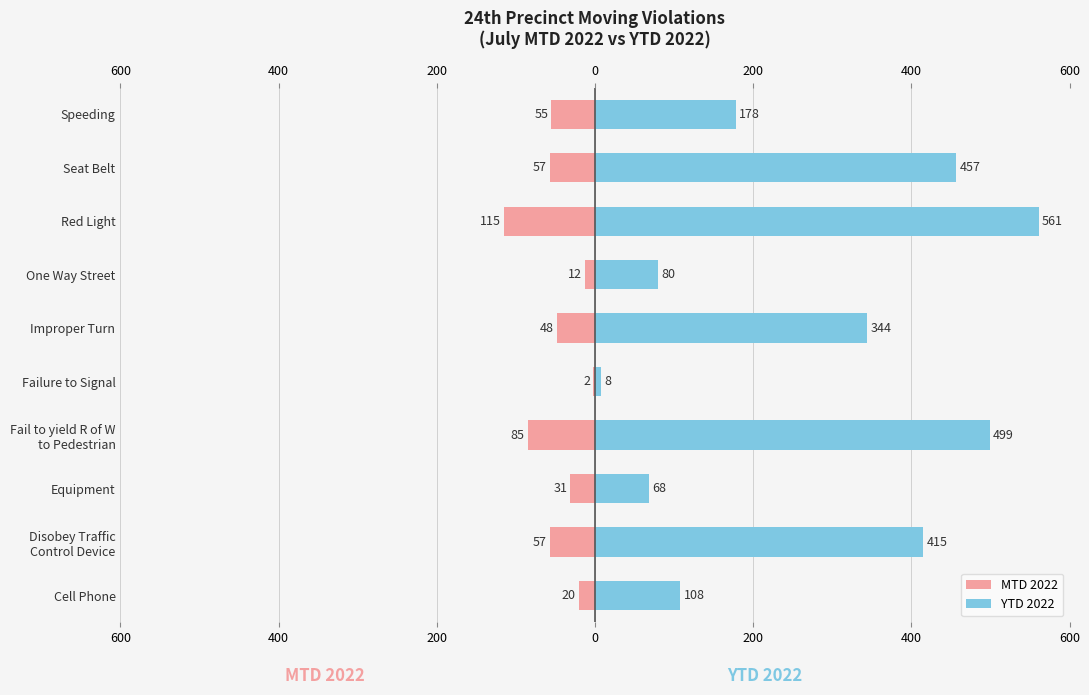

What is the maximum value shown in the chart?

561